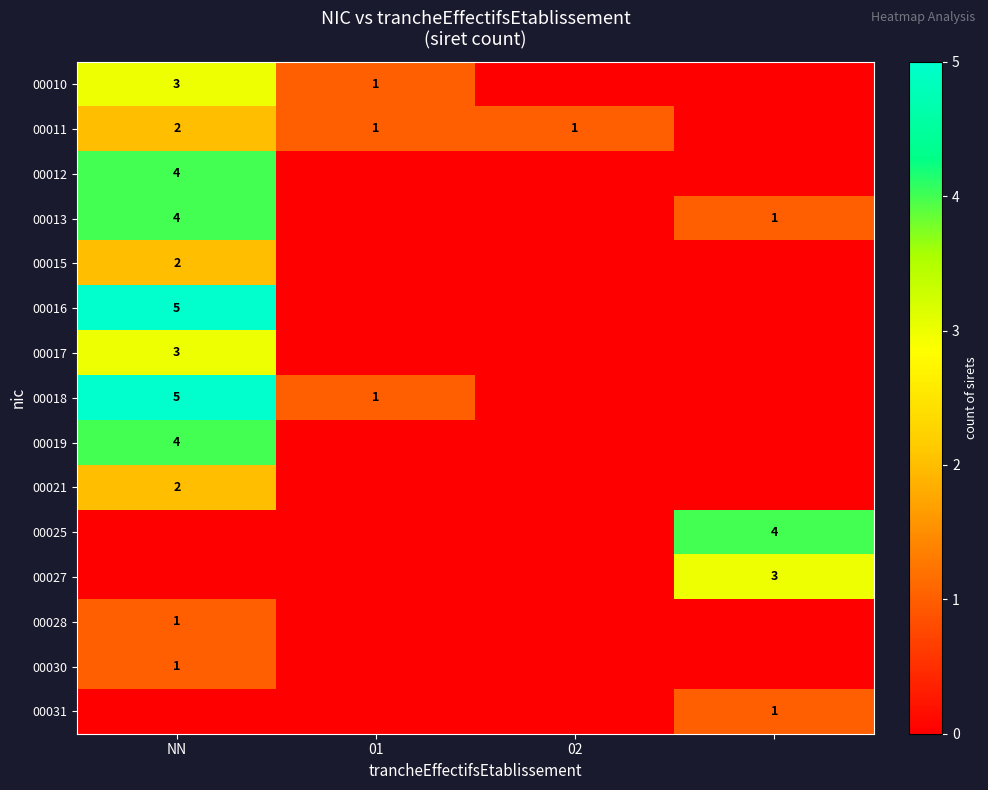

The value of 00017 at NN is 3. True or false?

True